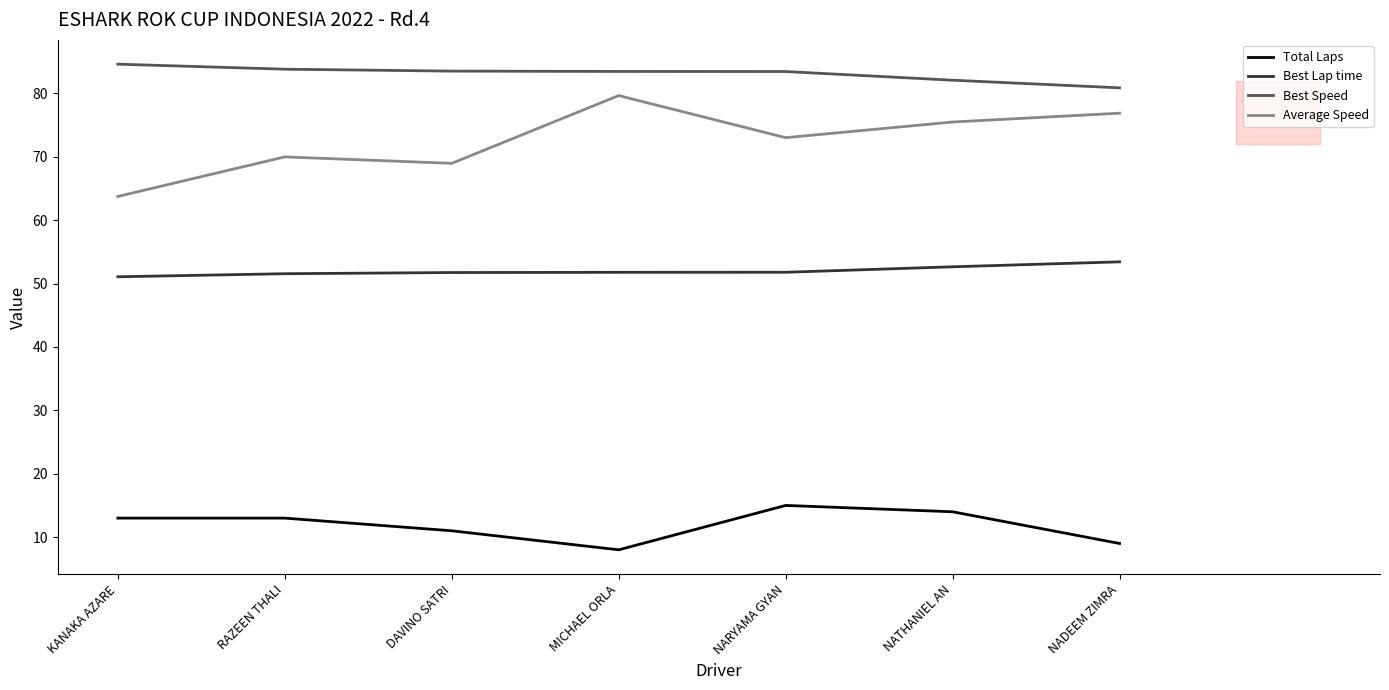

What is the value of the Best Speed point at the 4th from the left?

83.4